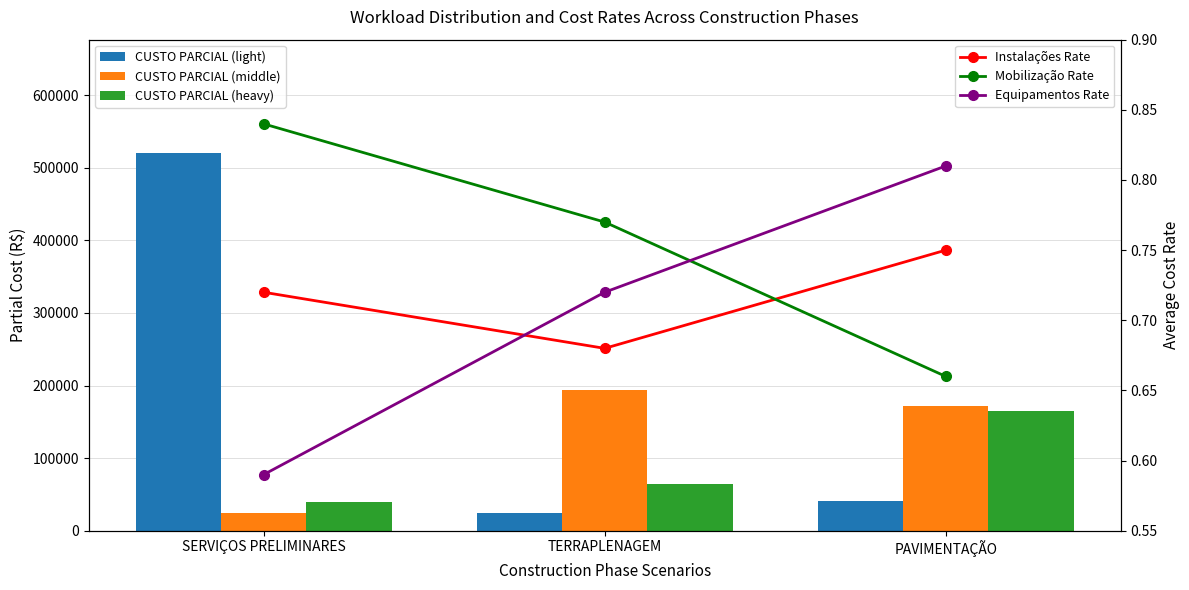

What is the spread (max minus min) of values at TERRAPLENAGEM?

193857.1